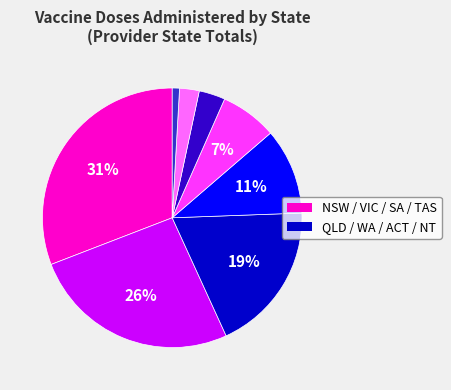

How many slices are in this pie chart?

8